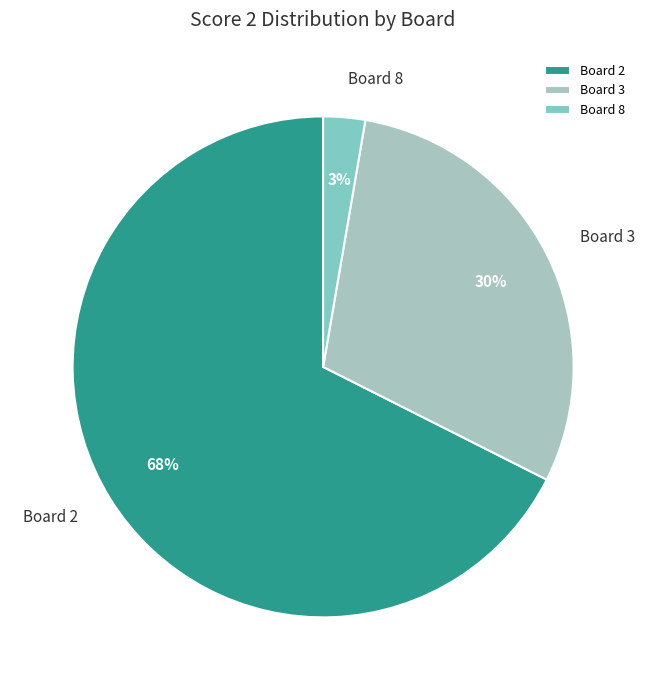

To the nearest percent, what is the average slice percentage?

33%